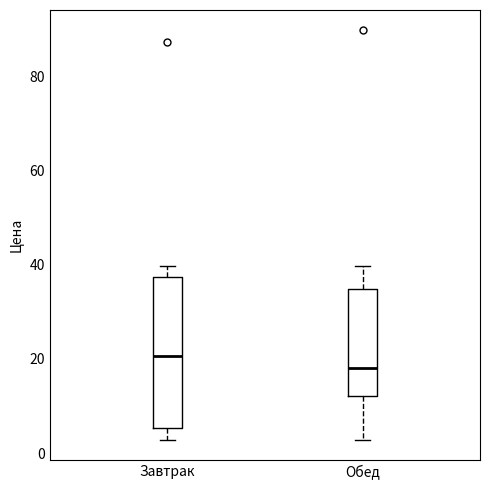

Where is the upper edge of the box for Обед on the y-axis? The values are not printed on the chart, so give them approximately, as read against the axis.

34